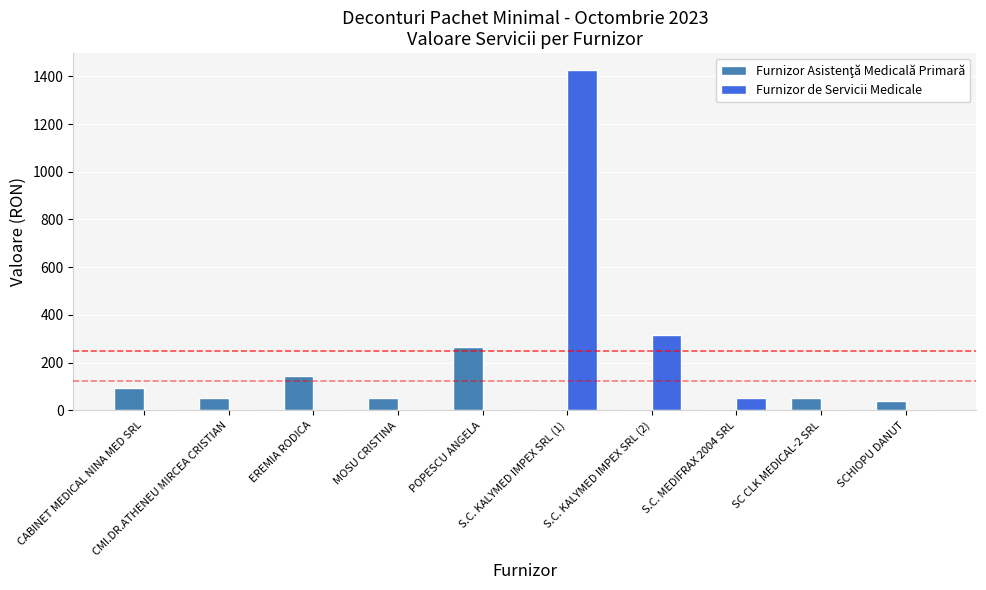

Does the chart contain stacked bars?

No